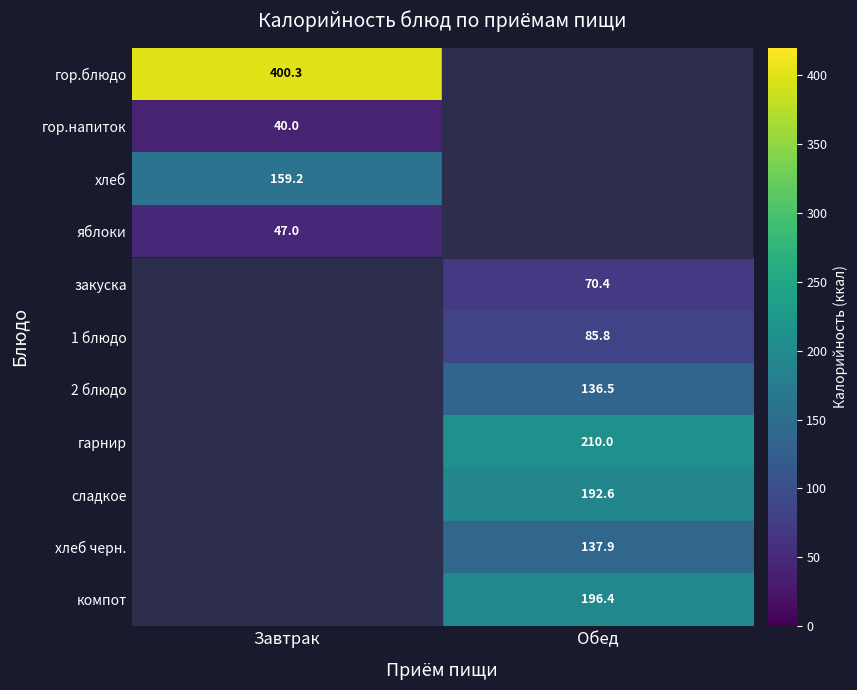

How many categories are shown in the chart?

2